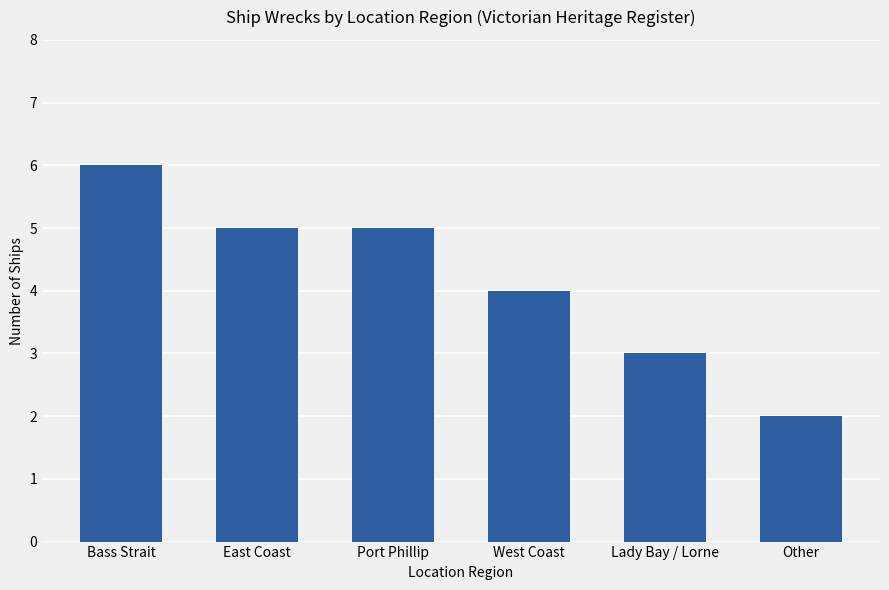

What is the sum of the values at Lady Bay / Lorne and East Coast?

8